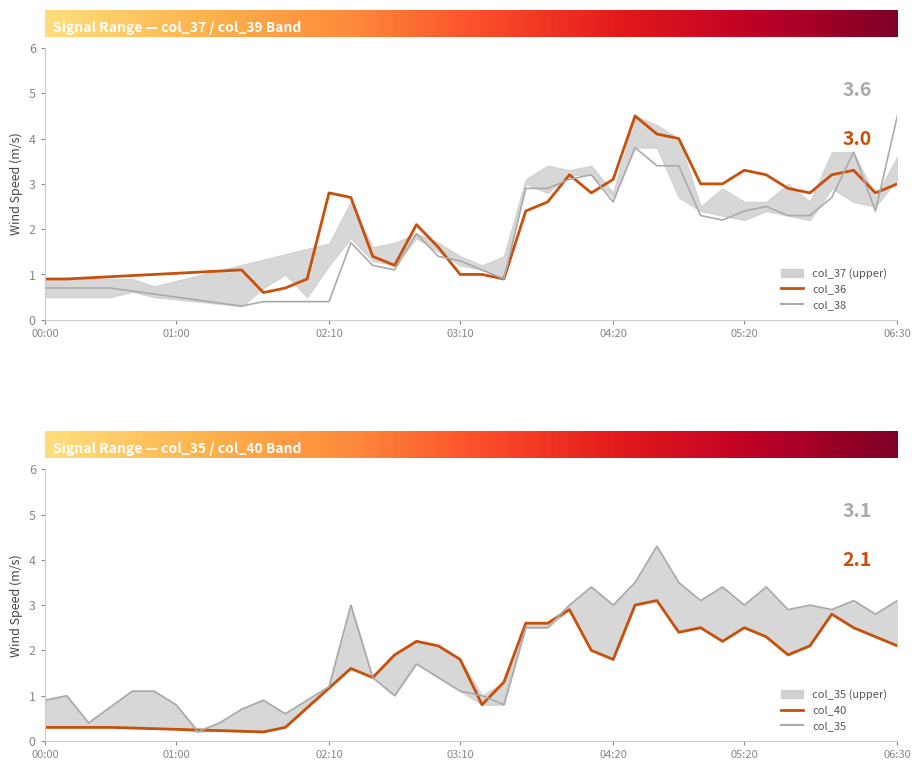

How many distinct data groups are displayed?

4